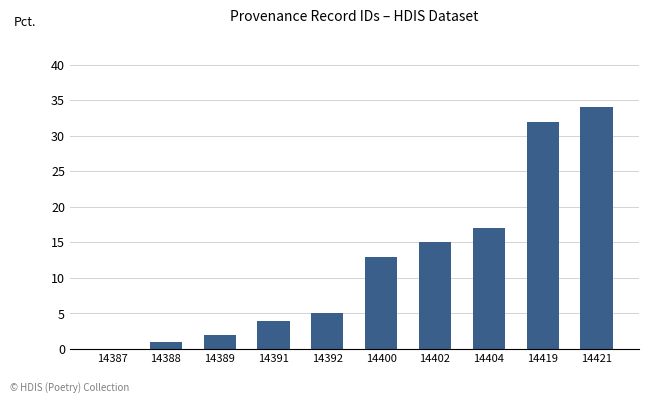

Which label corresponds to the largest value in the chart?

14421